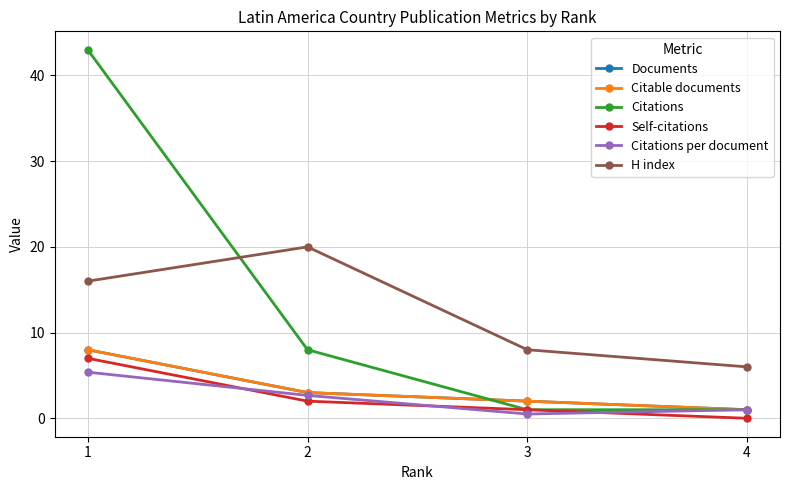

At which label is Citations closest to 22?

2